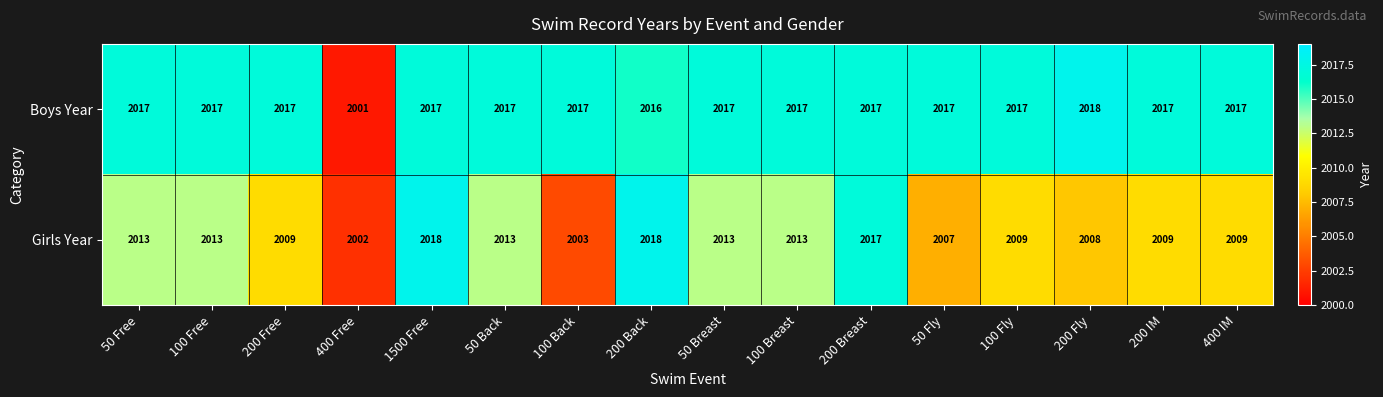

Rank the series at 400 Free from lowest to highest value.

Boys Year, Girls Year